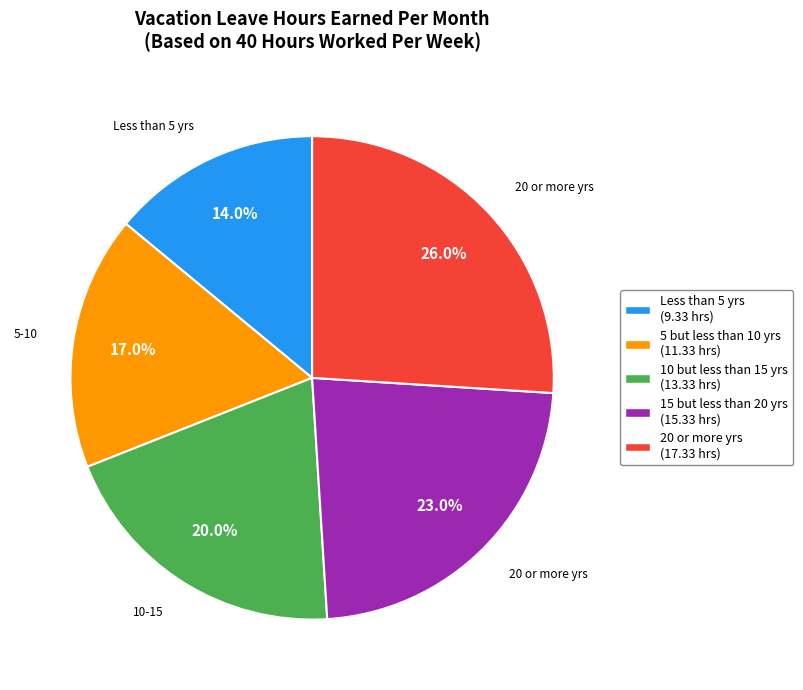

What is the ratio of the value at 10 but less than 15 yrs to the value at Less than 5 yrs?

1.4